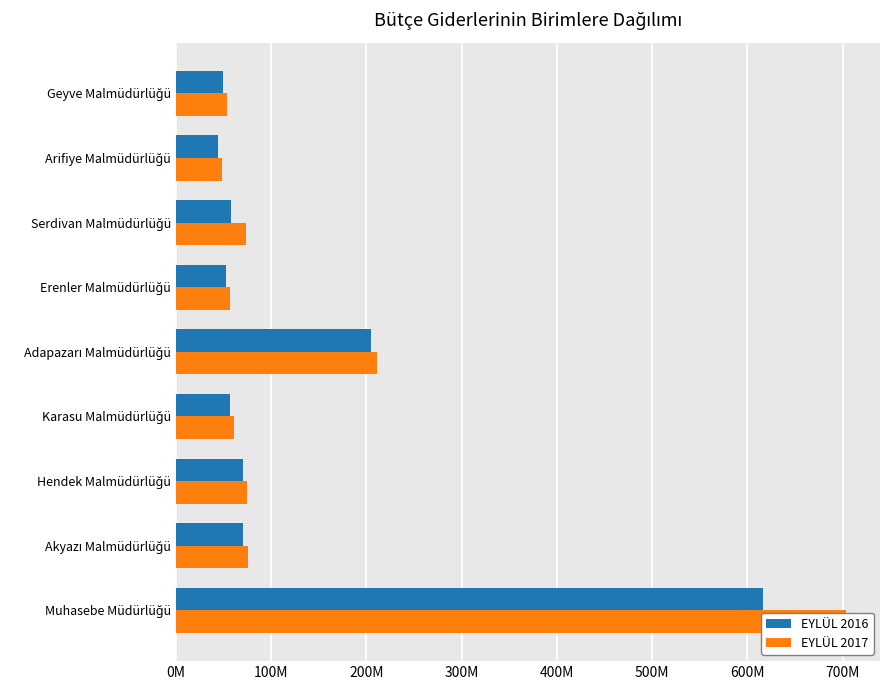

How many bars are there in each group?

2